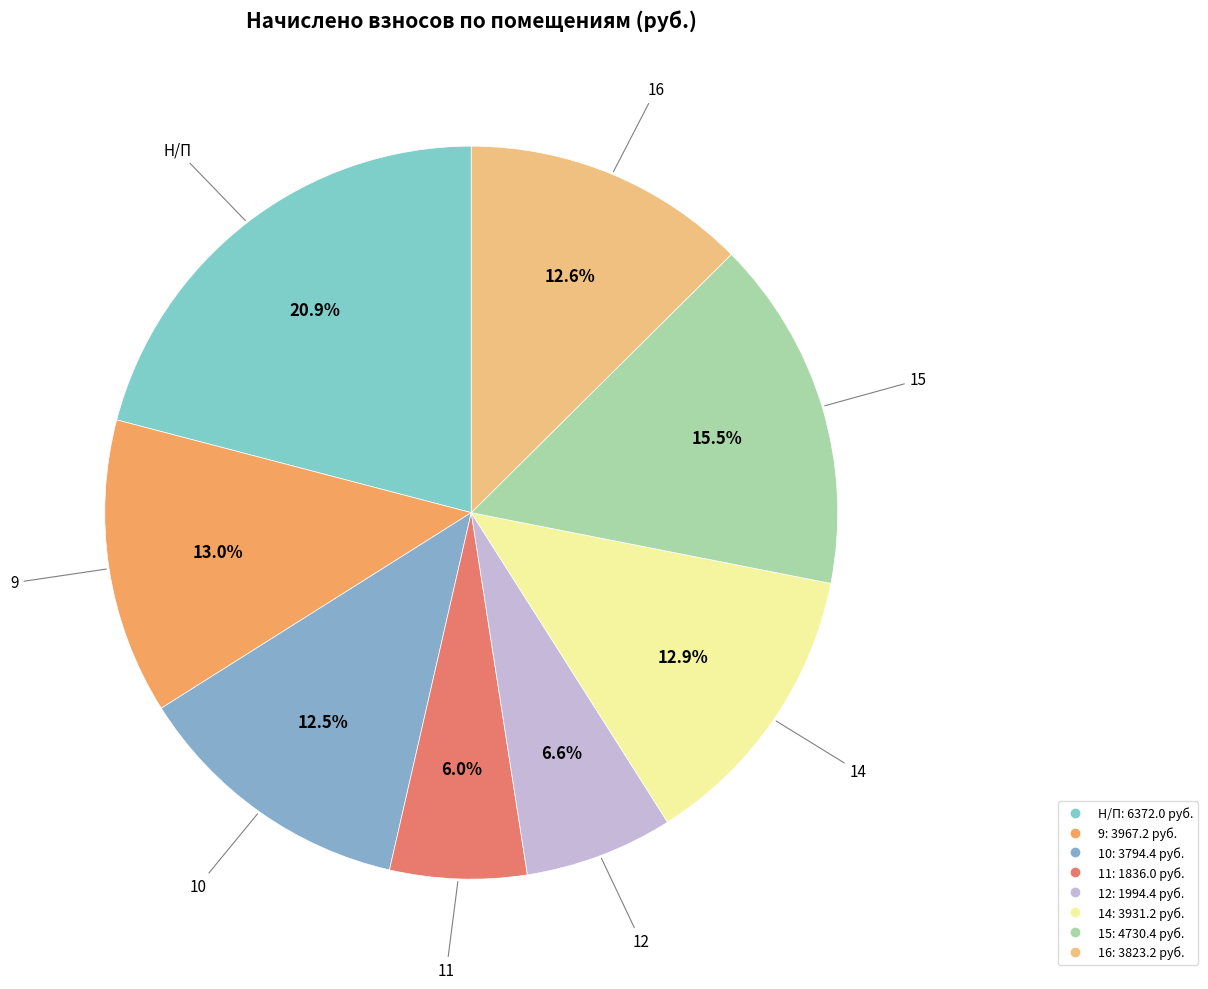

Is it true that 12 is 7% of the pie?

True